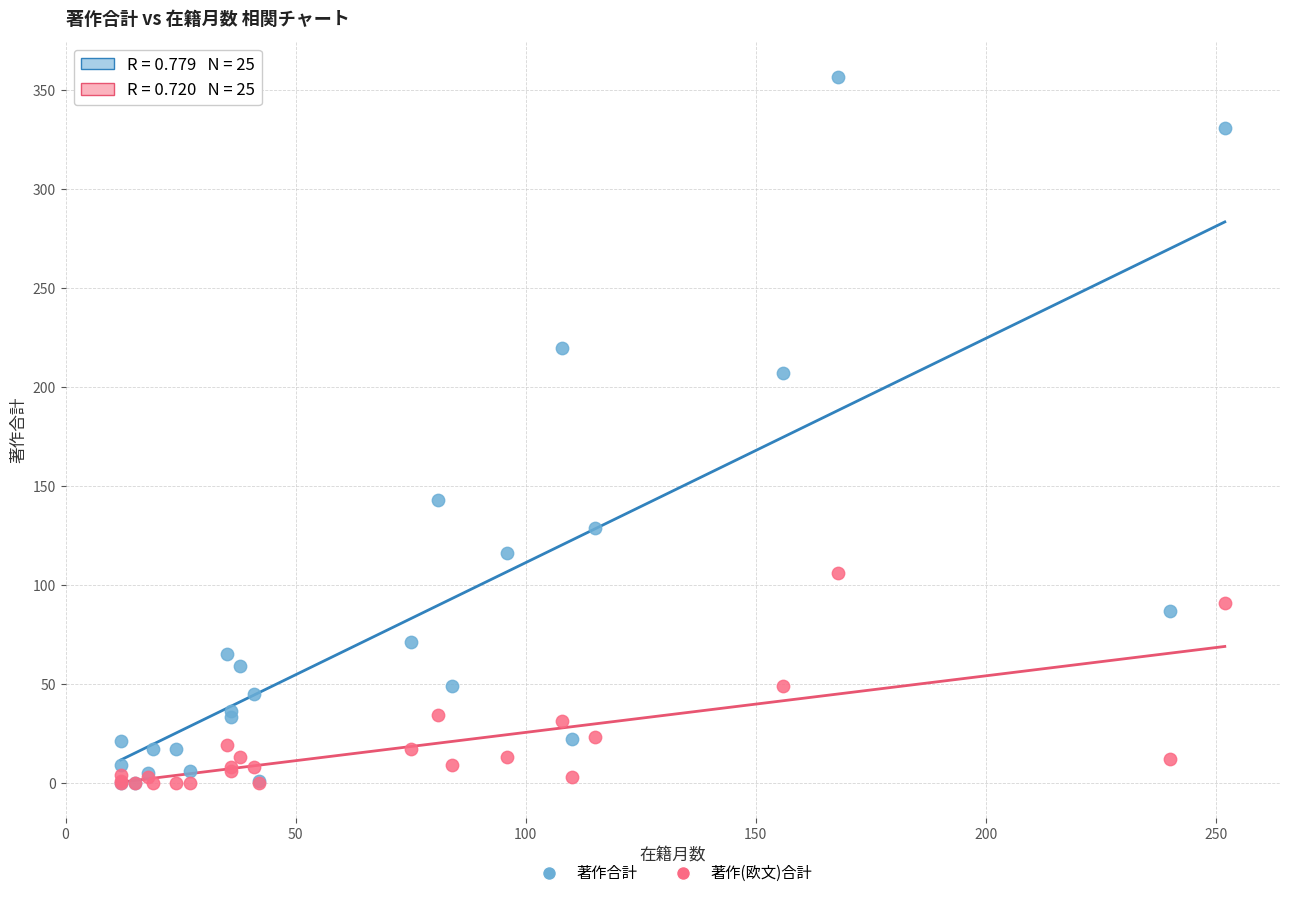

Across all series, what Y value is closest to 178?

207